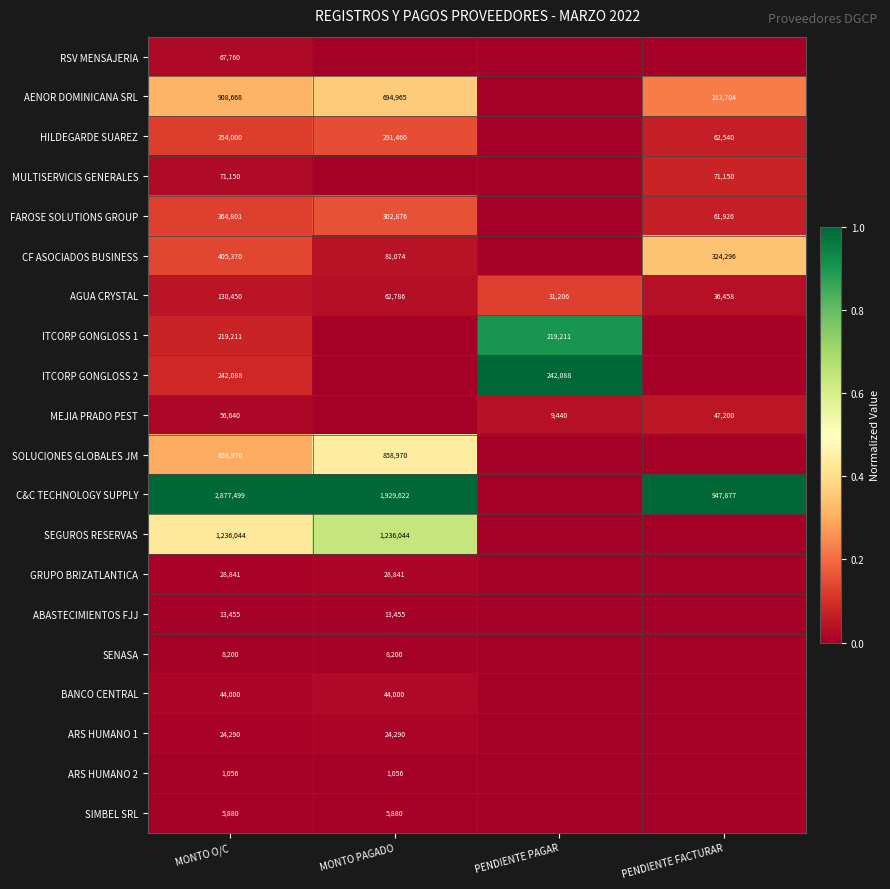

True or false: ITCORP GONGLOSS 2 has a value of 242088 at PENDIENTE PAGAR.

True